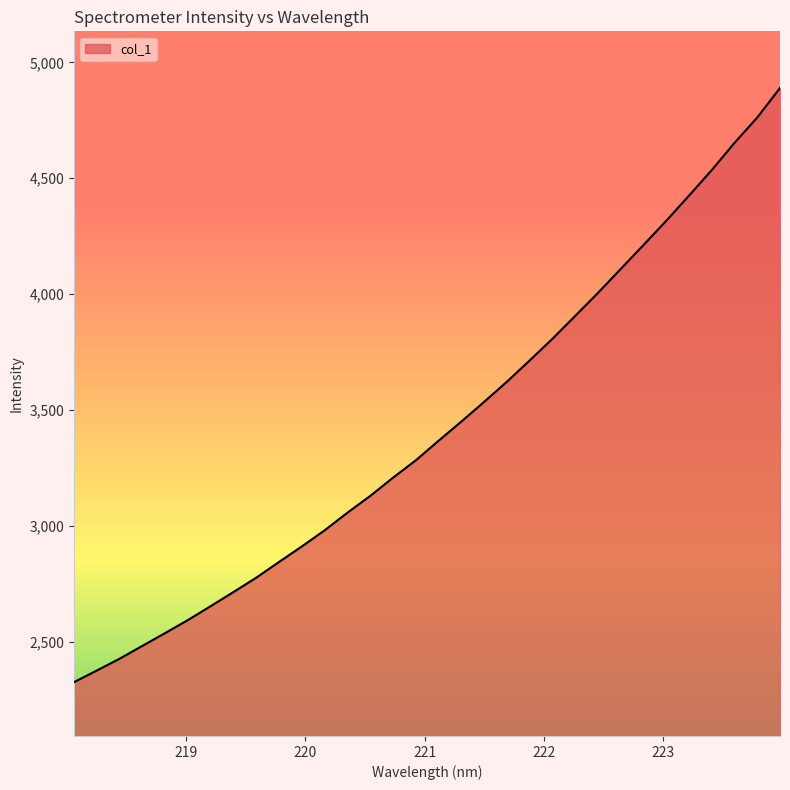

Does the chart display data point markers on the line(s)?

No